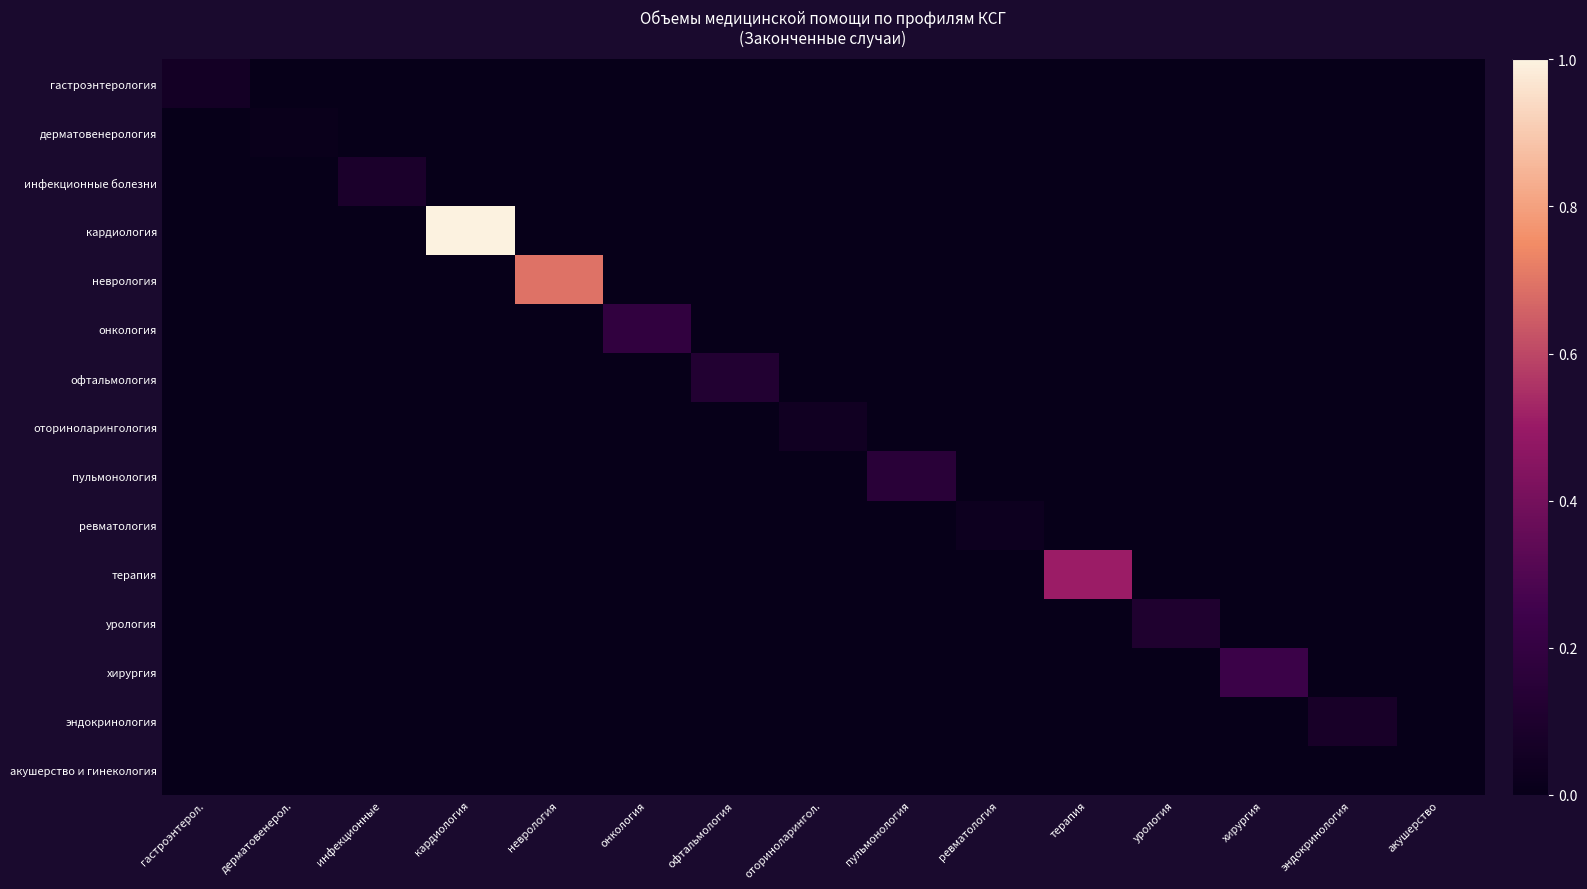

Reading right to left, list all the values displayed in this chart.

гастроэнтерология: акушерство=0.0	эндокринология=0.0	хирургия=0.0	урология=0.0	терапия=0.0	ревматология=0.0	пульмонология=0.0	оториноларингол.=0.0	офтальмология=0.0	онкология=0.0	неврология=0.0	кардиология=0.0	инфекционные=0.0	дерматовенерол.=0.0	гастроэнтерол.=0.1
дерматовенерология: акушерство=0.0	эндокринология=0.0	хирургия=0.0	урология=0.0	терапия=0.0	ревматология=0.0	пульмонология=0.0	оториноларингол.=0.0	офтальмология=0.0	онкология=0.0	неврология=0.0	кардиология=0.0	инфекционные=0.0	дерматовенерол.=0.0	гастроэнтерол.=0.0
инфекционные болезни: акушерство=0.0	эндокринология=0.0	хирургия=0.0	урология=0.0	терапия=0.0	ревматология=0.0	пульмонология=0.0	оториноларингол.=0.0	офтальмология=0.0	онкология=0.0	неврология=0.0	кардиология=0.0	инфекционные=0.1	дерматовенерол.=0.0	гастроэнтерол.=0.0
кардиология: акушерство=0.0	эндокринология=0.0	хирургия=0.0	урология=0.0	терапия=0.0	ревматология=0.0	пульмонология=0.0	оториноларингол.=0.0	офтальмология=0.0	онкология=0.0	неврология=0.0	кардиология=1.0	инфекционные=0.0	дерматовенерол.=0.0	гастроэнтерол.=0.0
неврология: акушерство=0.0	эндокринология=0.0	хирургия=0.0	урология=0.0	терапия=0.0	ревматология=0.0	пульмонология=0.0	оториноларингол.=0.0	офтальмология=0.0	онкология=0.0	неврология=0.7	кардиология=0.0	инфекционные=0.0	дерматовенерол.=0.0	гастроэнтерол.=0.0
онкология: акушерство=0.0	эндокринология=0.0	хирургия=0.0	урология=0.0	терапия=0.0	ревматология=0.0	пульмонология=0.0	оториноларингол.=0.0	офтальмология=0.0	онкология=0.2	неврология=0.0	кардиология=0.0	инфекционные=0.0	дерматовенерол.=0.0	гастроэнтерол.=0.0
офтальмология: акушерство=0.0	эндокринология=0.0	хирургия=0.0	урология=0.0	терапия=0.0	ревматология=0.0	пульмонология=0.0	оториноларингол.=0.0	офтальмология=0.1	онкология=0.0	неврология=0.0	кардиология=0.0	инфекционные=0.0	дерматовенерол.=0.0	гастроэнтерол.=0.0
оториноларингология: акушерство=0.0	эндокринология=0.0	хирургия=0.0	урология=0.0	терапия=0.0	ревматология=0.0	пульмонология=0.0	оториноларингол.=0.0	офтальмология=0.0	онкология=0.0	неврология=0.0	кардиология=0.0	инфекционные=0.0	дерматовенерол.=0.0	гастроэнтерол.=0.0
пульмонология: акушерство=0.0	эндокринология=0.0	хирургия=0.0	урология=0.0	терапия=0.0	ревматология=0.0	пульмонология=0.2	оториноларингол.=0.0	офтальмология=0.0	онкология=0.0	неврология=0.0	кардиология=0.0	инфекционные=0.0	дерматовенерол.=0.0	гастроэнтерол.=0.0
ревматология: акушерство=0.0	эндокринология=0.0	хирургия=0.0	урология=0.0	терапия=0.0	ревматология=0.0	пульмонология=0.0	оториноларингол.=0.0	офтальмология=0.0	онкология=0.0	неврология=0.0	кардиология=0.0	инфекционные=0.0	дерматовенерол.=0.0	гастроэнтерол.=0.0
терапия: акушерство=0.0	эндокринология=0.0	хирургия=0.0	урология=0.0	терапия=0.5	ревматология=0.0	пульмонология=0.0	оториноларингол.=0.0	офтальмология=0.0	онкология=0.0	неврология=0.0	кардиология=0.0	инфекционные=0.0	дерматовенерол.=0.0	гастроэнтерол.=0.0
урология: акушерство=0.0	эндокринология=0.0	хирургия=0.0	урология=0.1	терапия=0.0	ревматология=0.0	пульмонология=0.0	оториноларингол.=0.0	офтальмология=0.0	онкология=0.0	неврология=0.0	кардиология=0.0	инфекционные=0.0	дерматовенерол.=0.0	гастроэнтерол.=0.0
хирургия: акушерство=0.0	эндокринология=0.0	хирургия=0.2	урология=0.0	терапия=0.0	ревматология=0.0	пульмонология=0.0	оториноларингол.=0.0	офтальмология=0.0	онкология=0.0	неврология=0.0	кардиология=0.0	инфекционные=0.0	дерматовенерол.=0.0	гастроэнтерол.=0.0
эндокринология: акушерство=0.0	эндокринология=0.1	хирургия=0.0	урология=0.0	терапия=0.0	ревматология=0.0	пульмонология=0.0	оториноларингол.=0.0	офтальмология=0.0	онкология=0.0	неврология=0.0	кардиология=0.0	инфекционные=0.0	дерматовенерол.=0.0	гастроэнтерол.=0.0
акушерство и гинекология: акушерство=0.0	эндокринология=0.0	хирургия=0.0	урология=0.0	терапия=0.0	ревматология=0.0	пульмонология=0.0	оториноларингол.=0.0	офтальмология=0.0	онкология=0.0	неврология=0.0	кардиология=0.0	инфекционные=0.0	дерматовенерол.=0.0	гастроэнтерол.=0.0